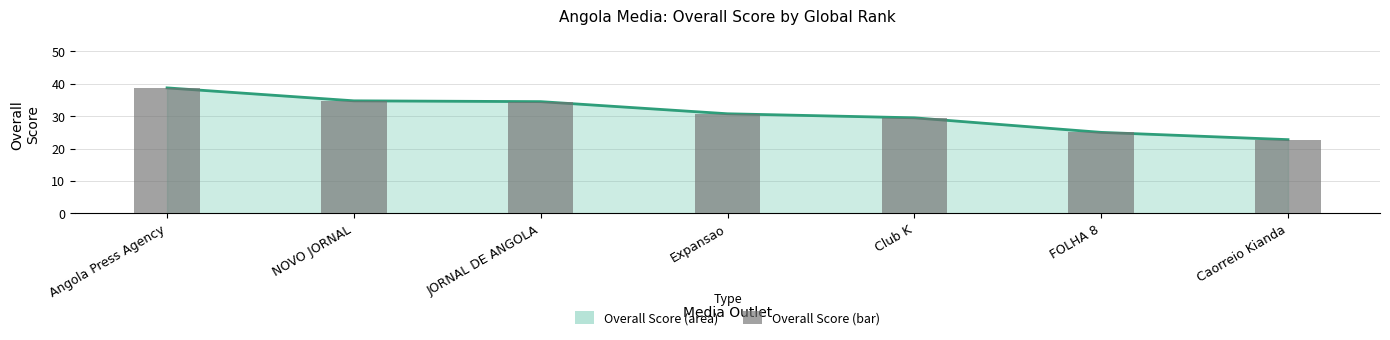

What is the label of the 6th bar from the left?

FOLHA 8